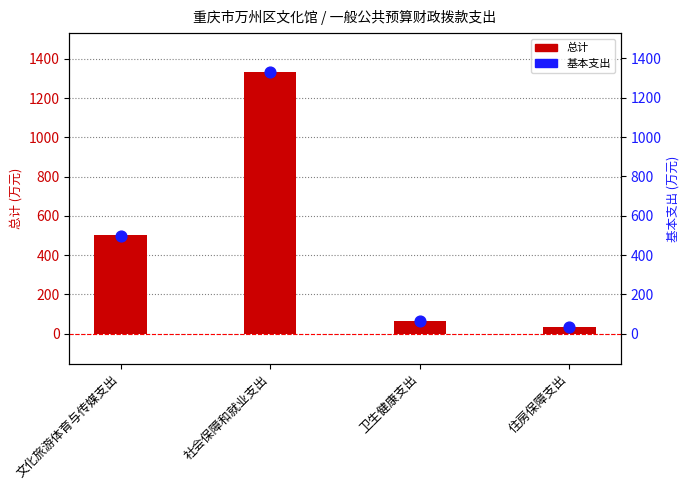

Which series reaches the maximum Y coordinate?

总计